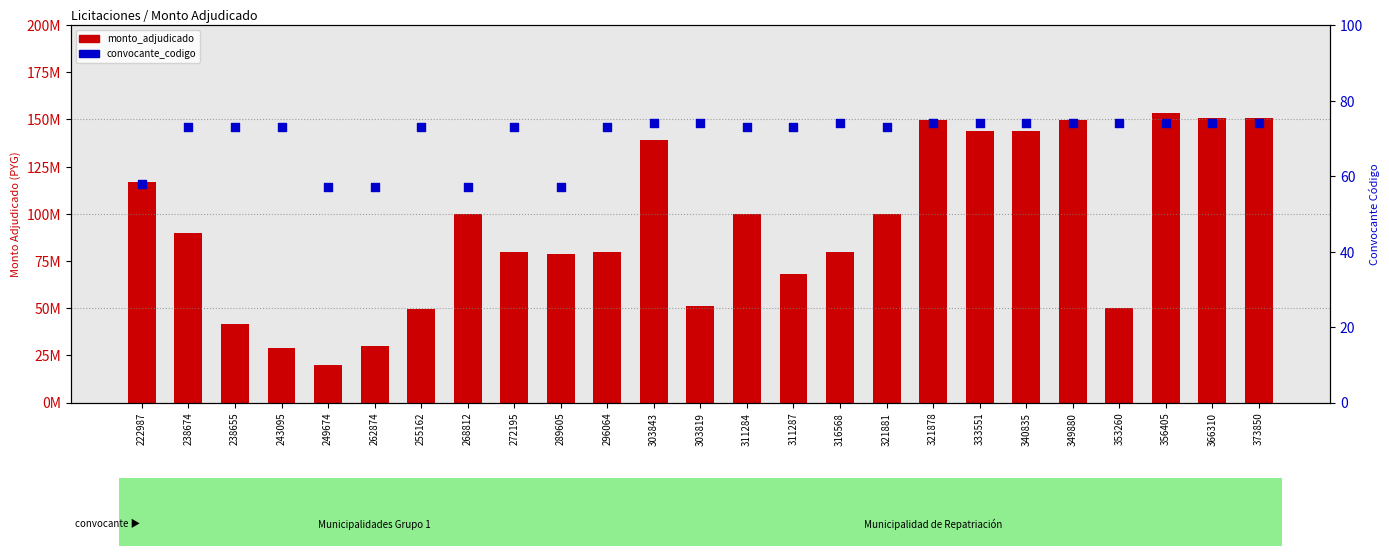

At how many categories does at least one series exceed 33026356?

22